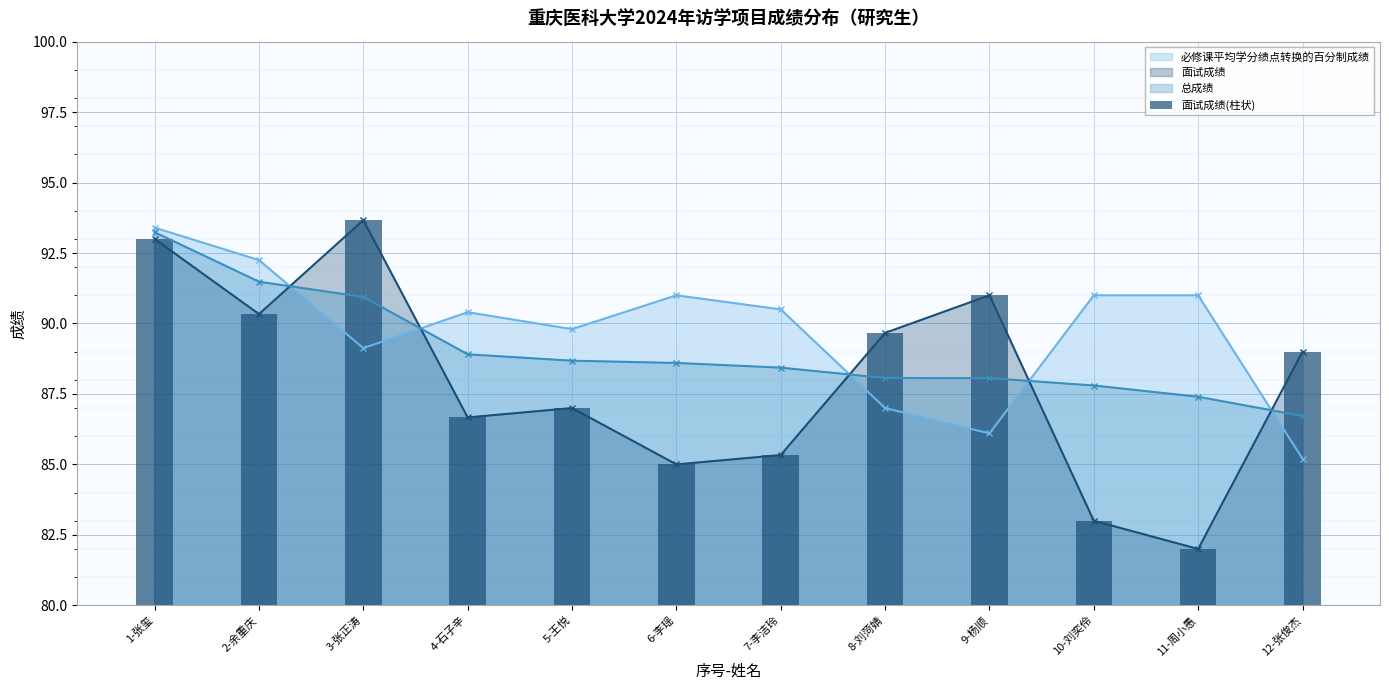

At which category does 必修课平均学分绩点转换的百分制成绩 reach its first local peak?

4-石子辛